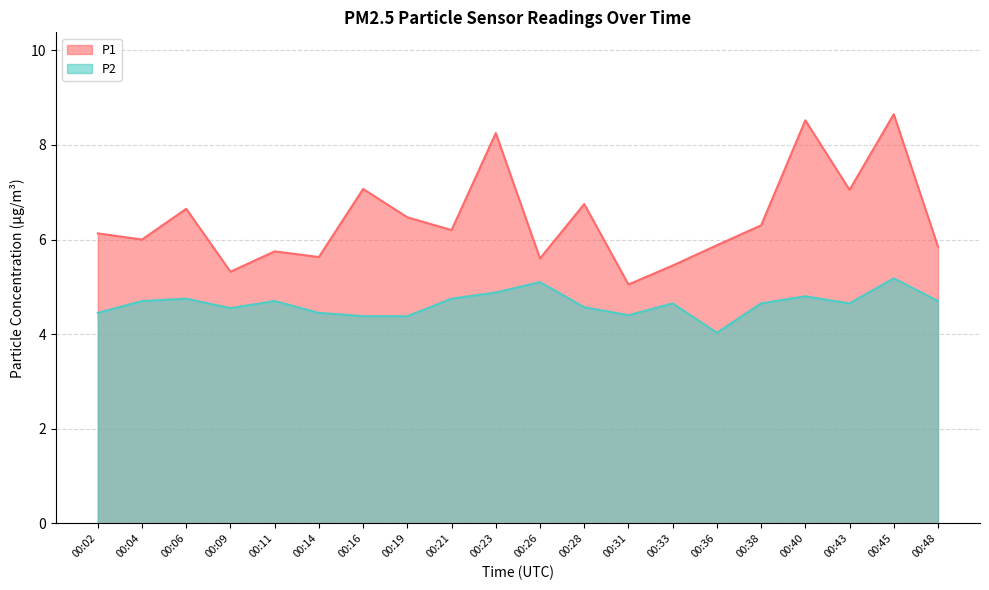

What is the total value across all series at 00:09?

9.9